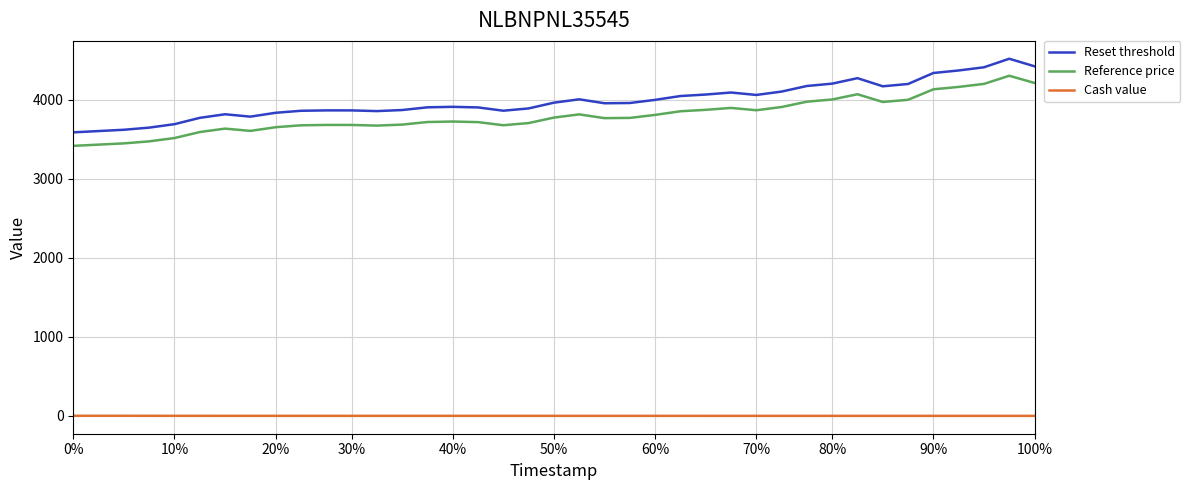

Rank the series by their maximum value, from lowest to highest.

Cash value, Reference price, Reset threshold